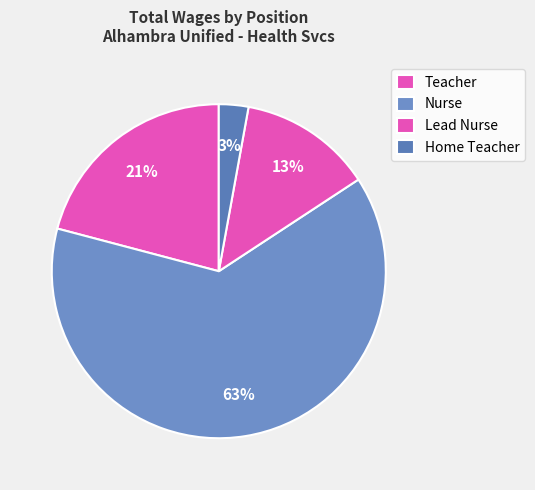

How many segments does this pie chart have?

4